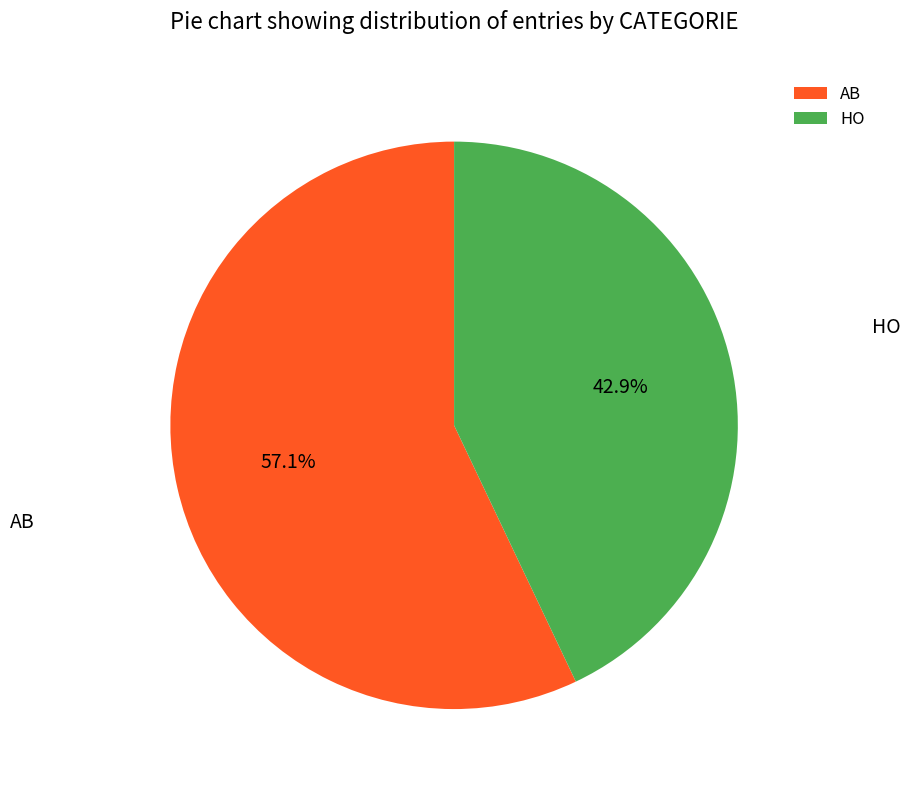

Is there any slice that represents more than half of the pie?

Yes